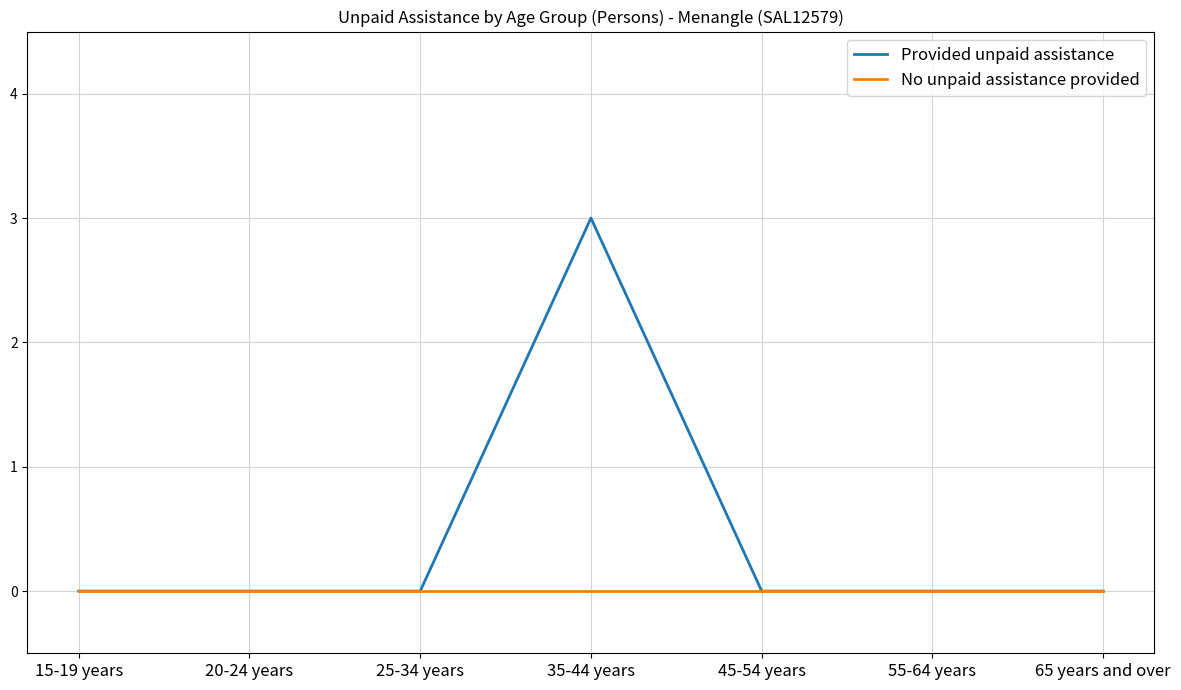

Does the chart have visible grid lines?

Yes